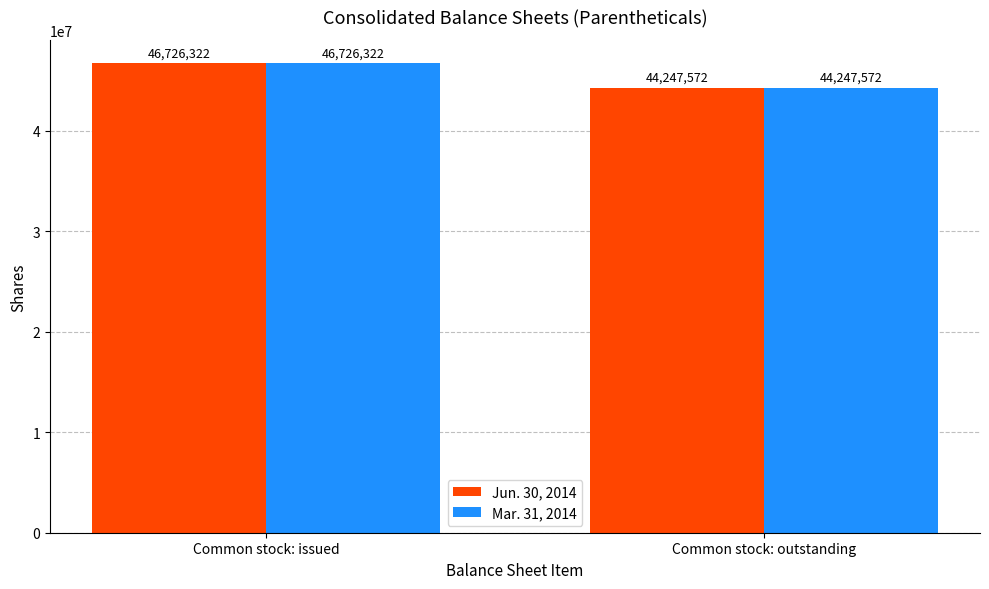

Is the value of Jun. 30, 2014 at Common stock: issued greater than the value of Mar. 31, 2014 at Common stock: outstanding?

Yes